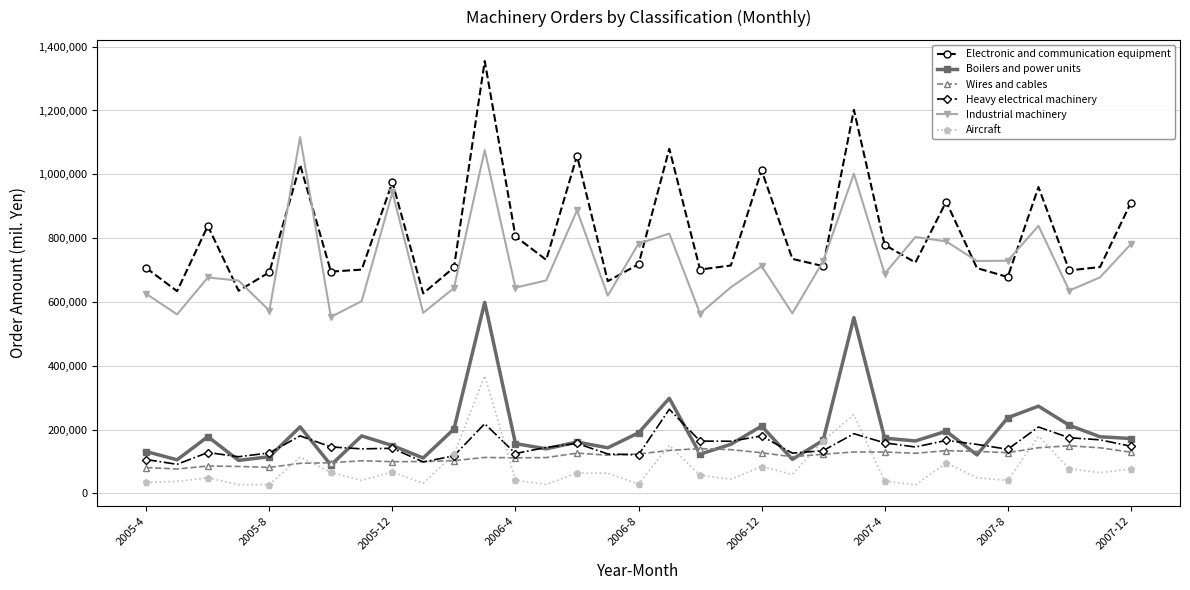

What is the difference between the maximum and minimum values in the Wires and cables series?

72714